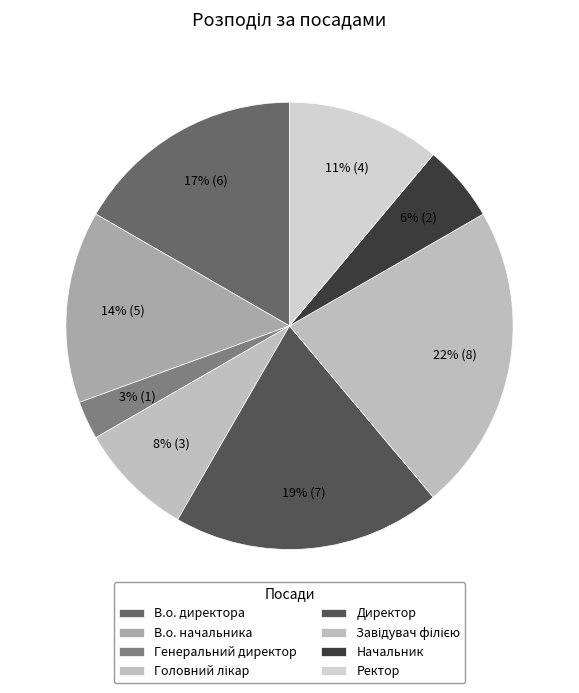

Count the number of slices in the pie.

8